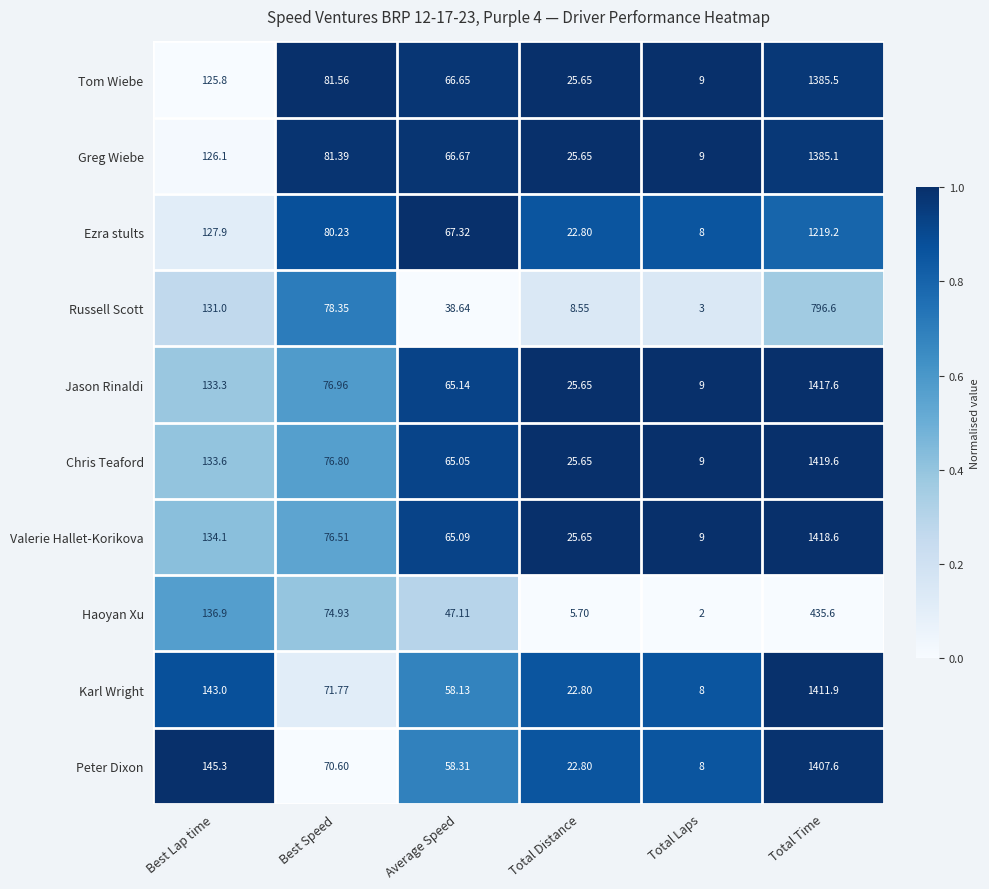

At Best Lap time, list the series in order from smallest to largest.

Tom Wiebe, Greg Wiebe, Ezra stults, Russell Scott, Jason Rinaldi, Chris Teaford, Valerie Hallet-Korikova, Haoyan Xu, Karl Wright, Peter Dixon